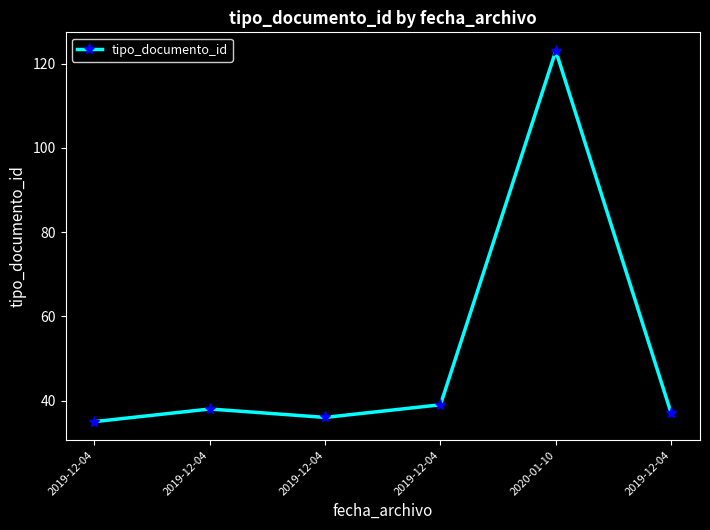

What is the minimum value shown in the chart?

35